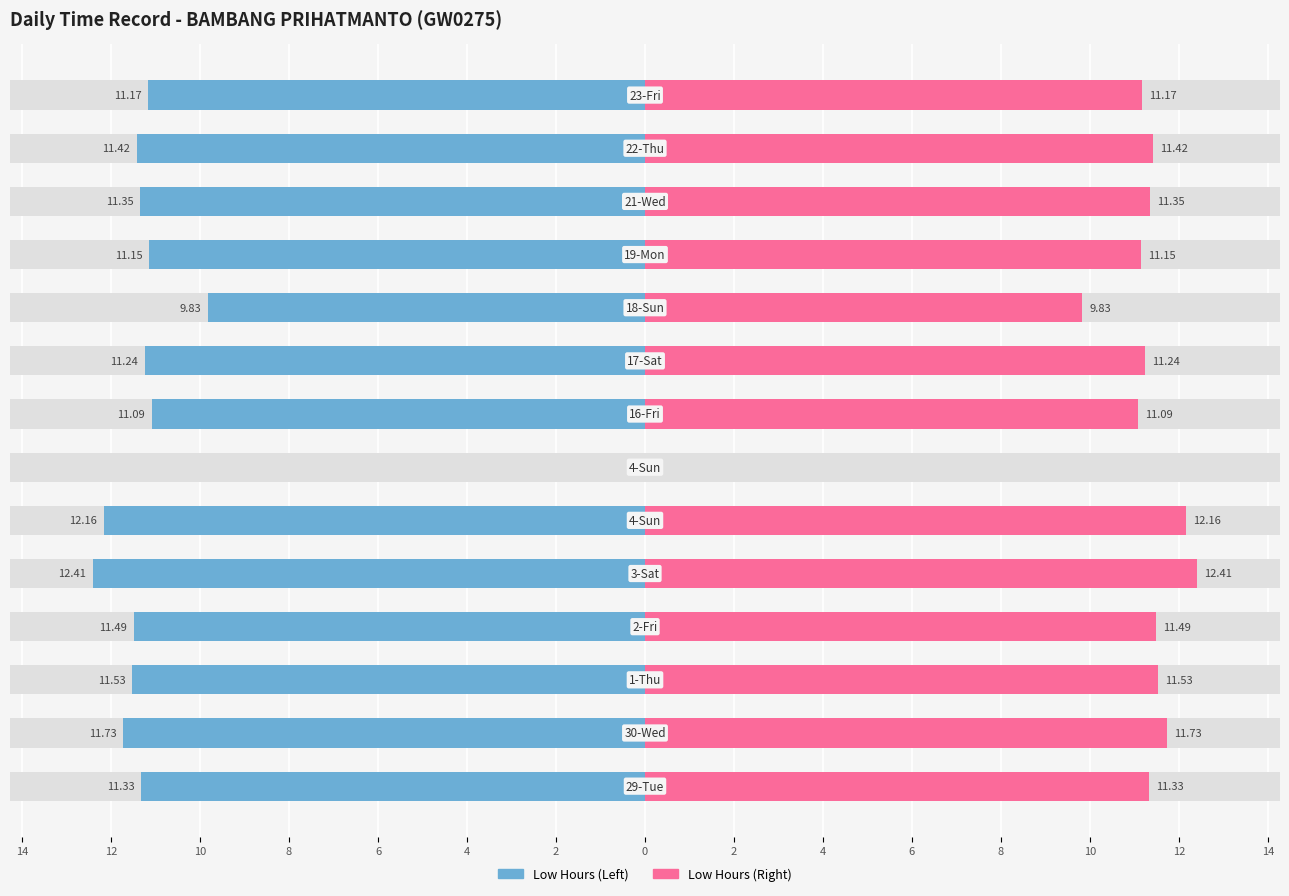

How many bars are there in each group?

2